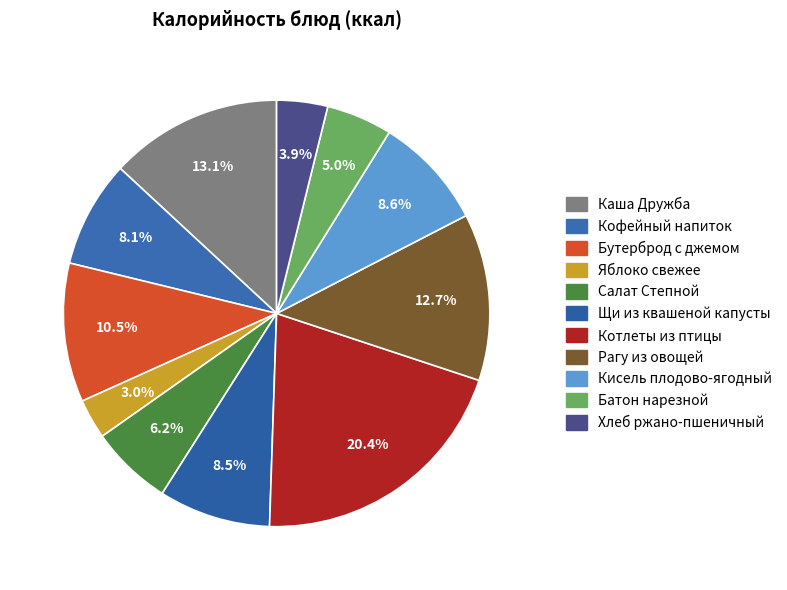

Is there a majority slice in this chart?

No